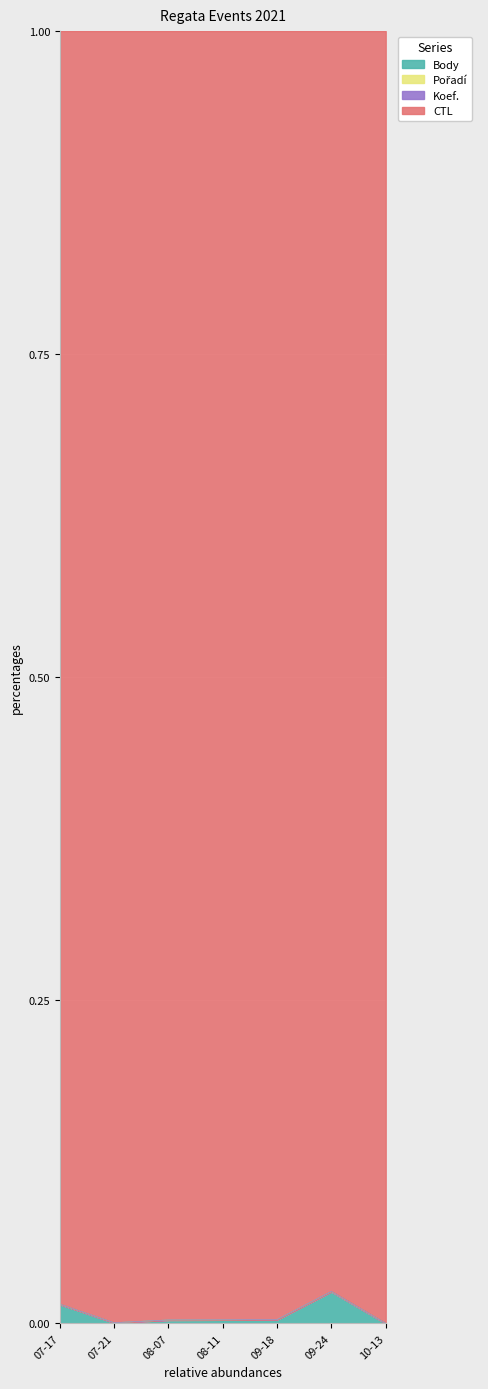

True or false: Body has a value of 0.0 at 07-21.

True